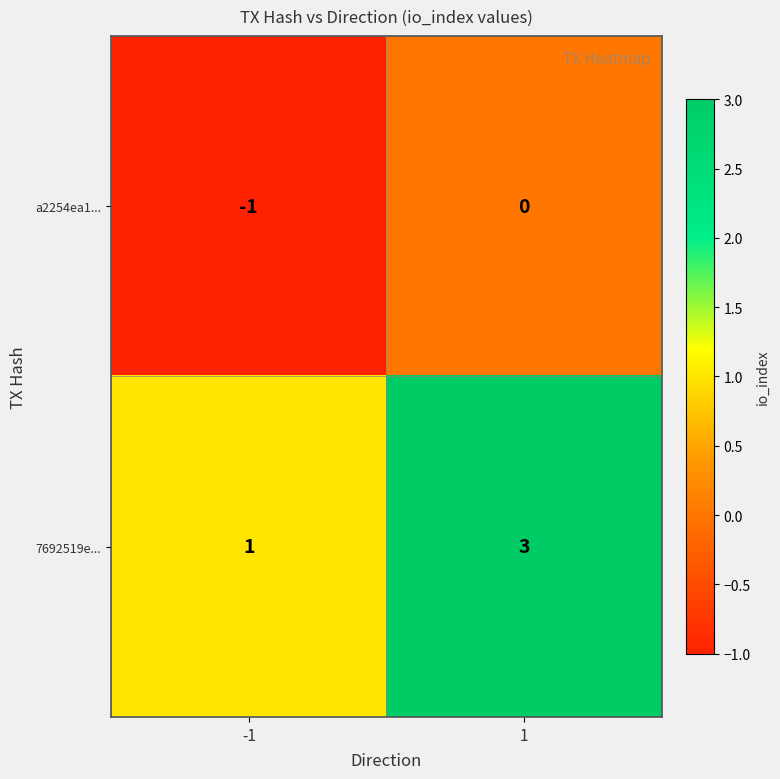

Reading left to right, transcribe all the data shown in this chart.

a2254ea1...: -1	0
7692519e...: 1	3